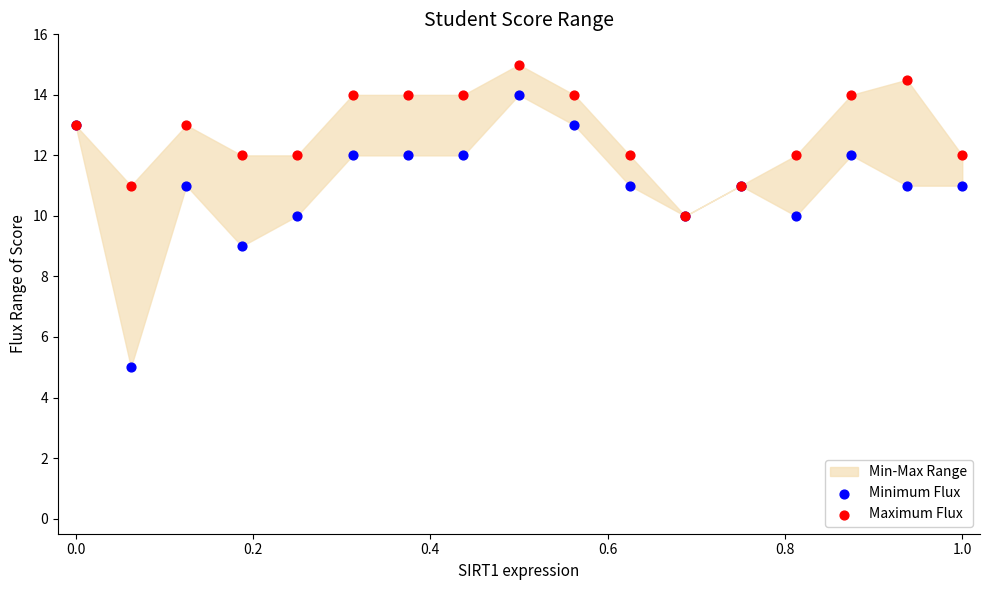

Which series reaches the minimum Y coordinate?

Minimum Flux